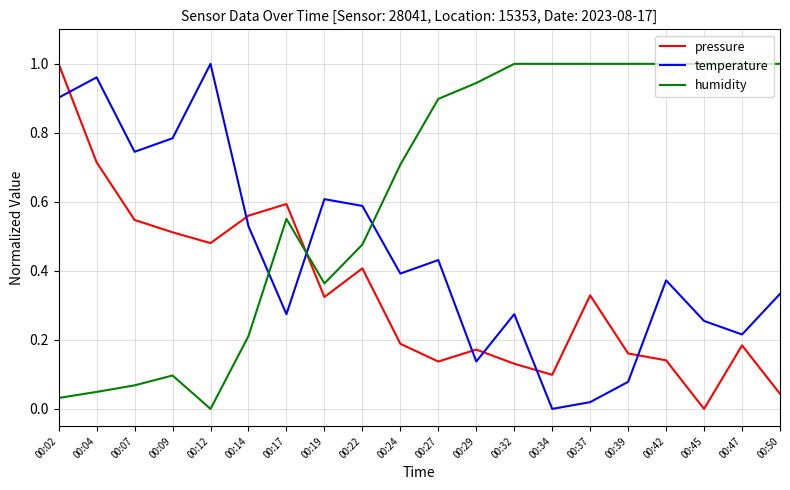

Which series changed the most between 00:07 and 00:22?

humidity